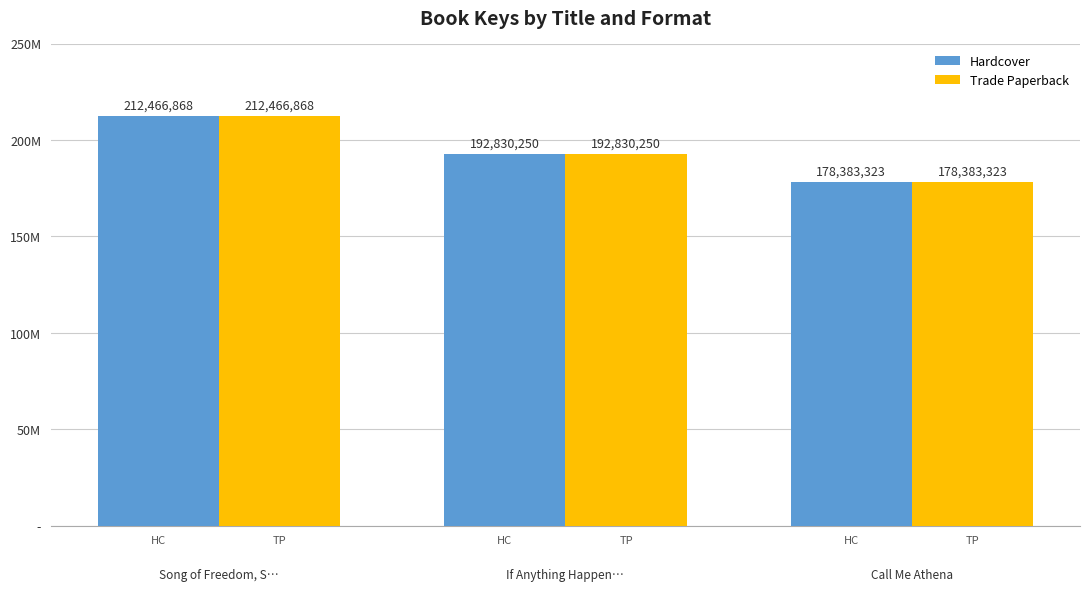

Does the chart contain stacked bars?

No